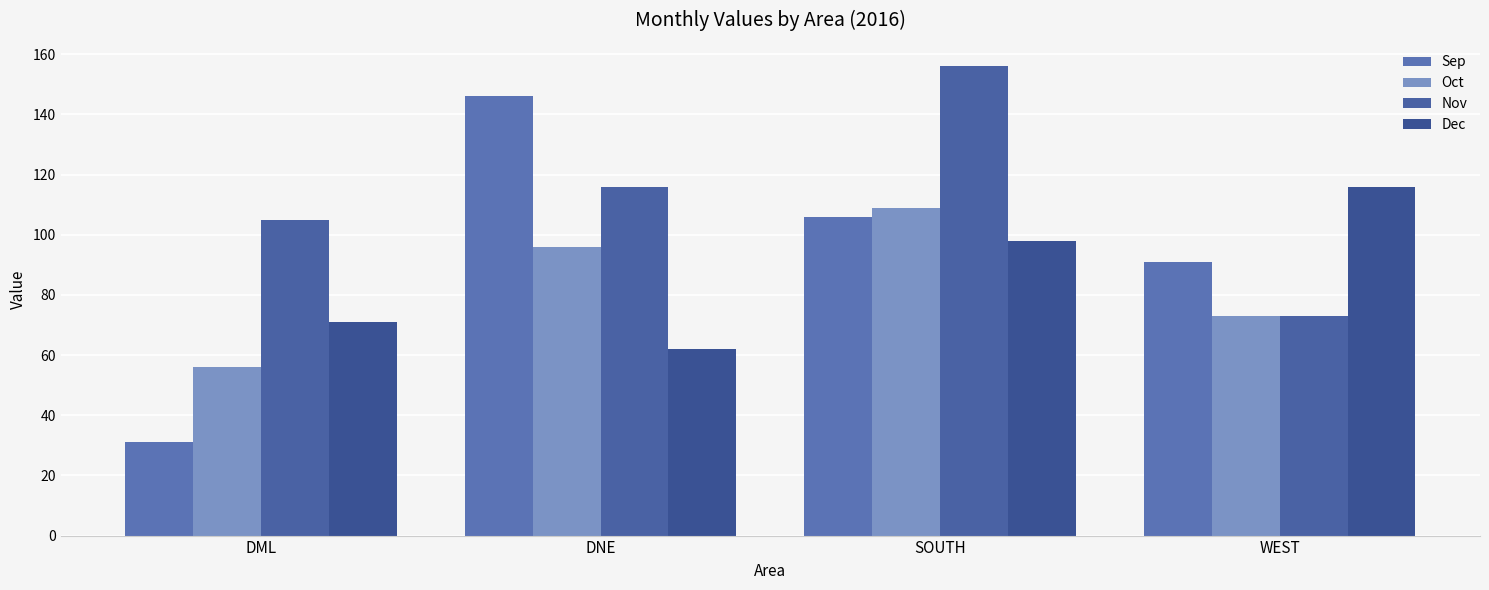

List the labels in order of Nov value, largest first.

SOUTH, DNE, DML, WEST